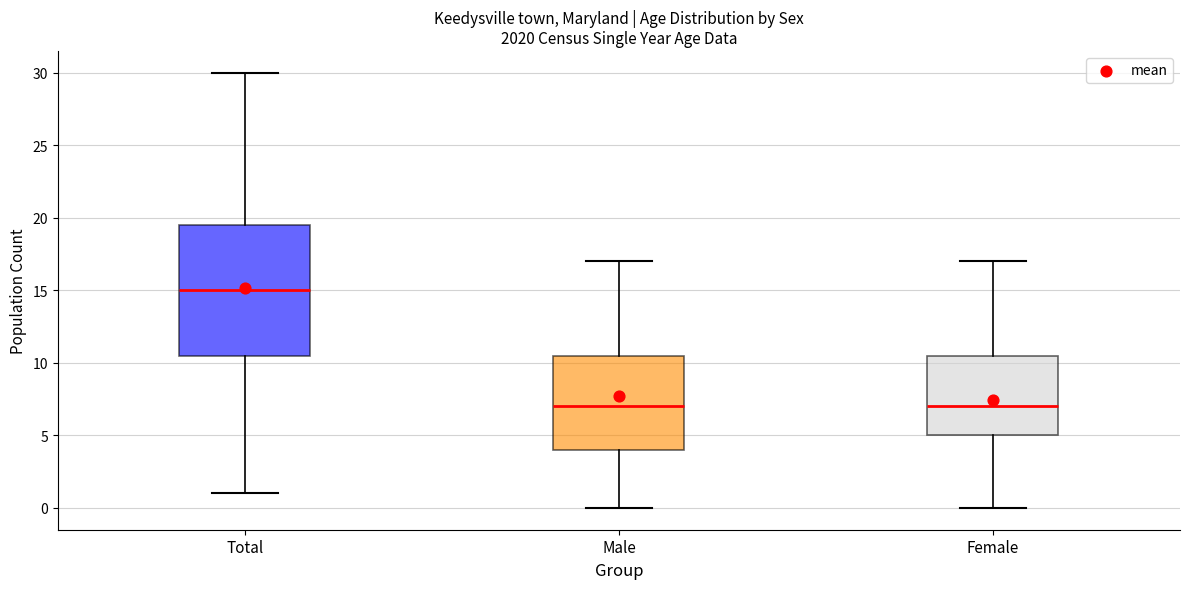

Reading left to right, read every box against the y-axis: the position of its median line, the range the box covers, and the ends of its whiskers. The values are not printed on the chart, so give them approximately, as read against the axis.

Total: median 15.0, box 10.5 to 19.5, whiskers 1.0 to 30.0
Male: median 7.0, box 4.0 to 10.5, whiskers 0.0 to 17.0
Female: median 7.0, box 5.0 to 10.5, whiskers 0.0 to 17.0